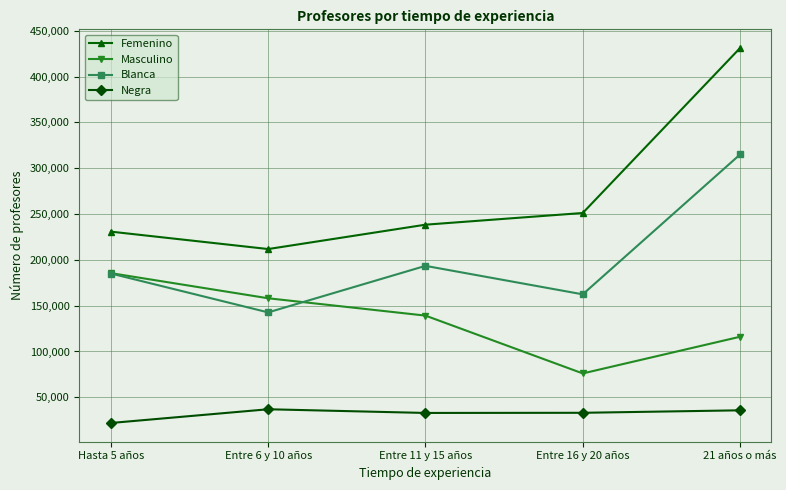

Read the Femenino value at Entre 11 y 15 años, to the nearest 10.

238360